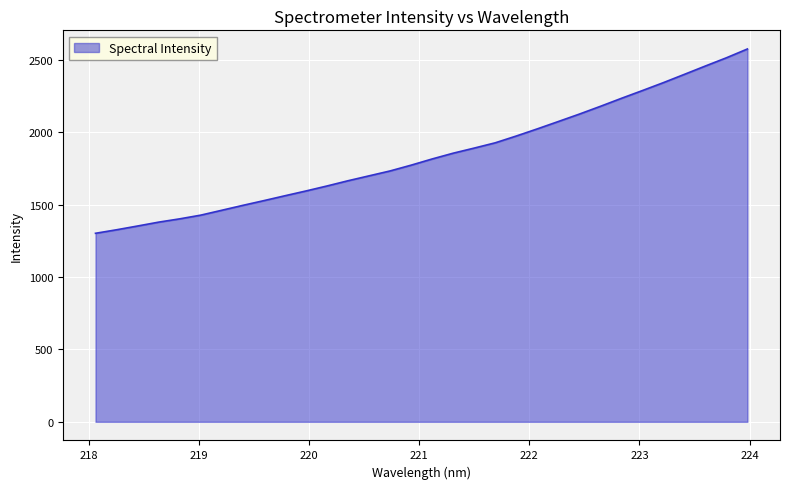

What is the difference between the maximum and minimum values?

1274.1